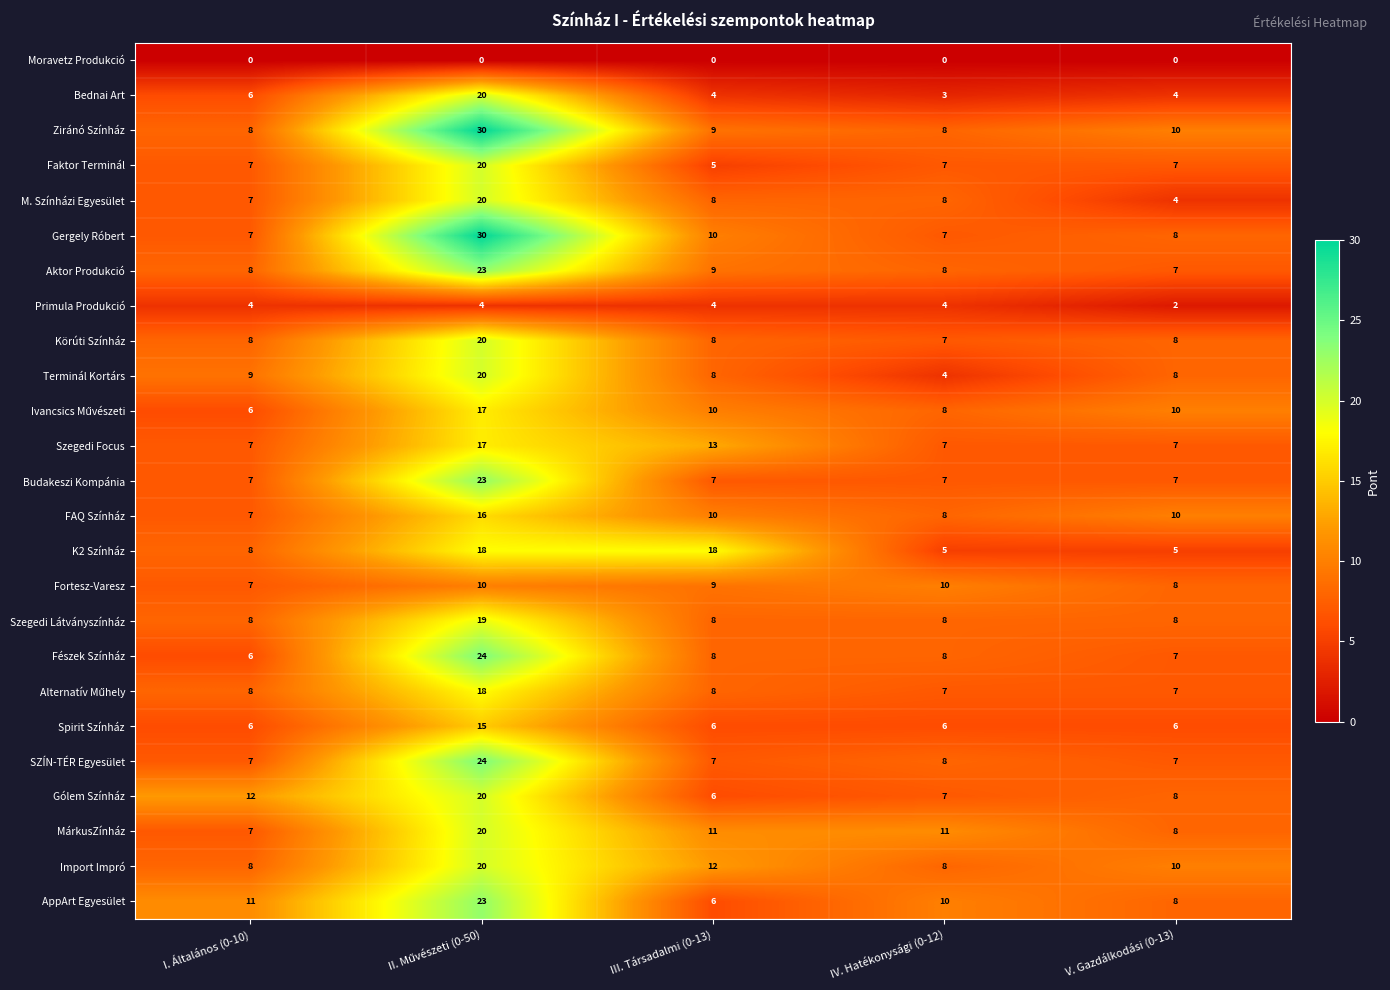

Which series has the largest total across all categories?

Ziránó Színház